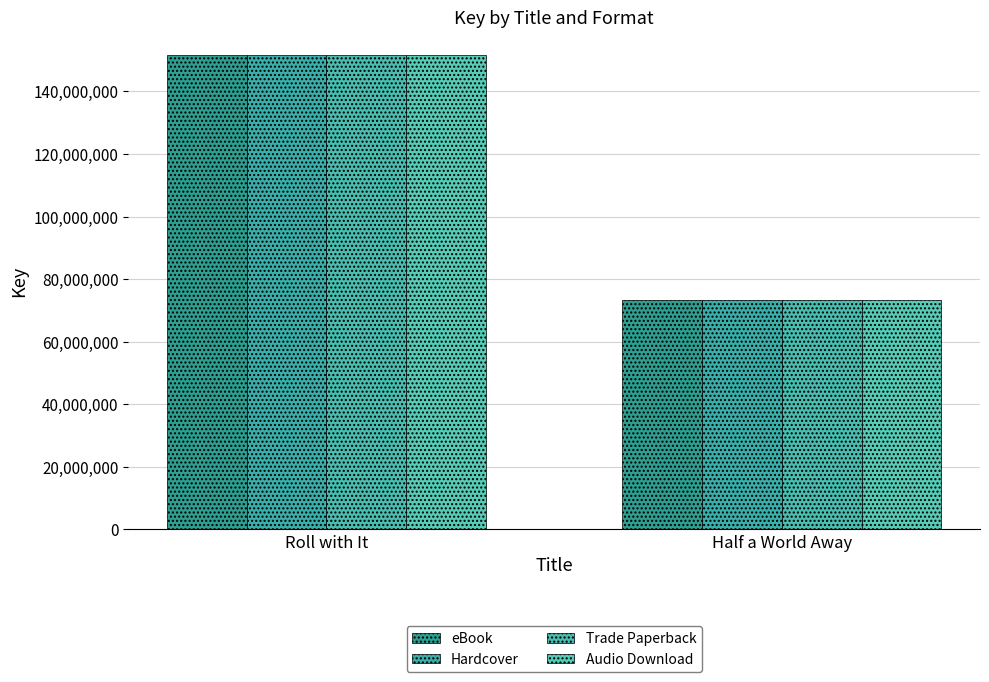

Reading left to right, what are all the values shown in this chart?

eBook: 151470306	73357547
Hardcover: 151470306	73357547
Trade Paperback: 151470306	73357547
Audio Download: 151470306	73357547